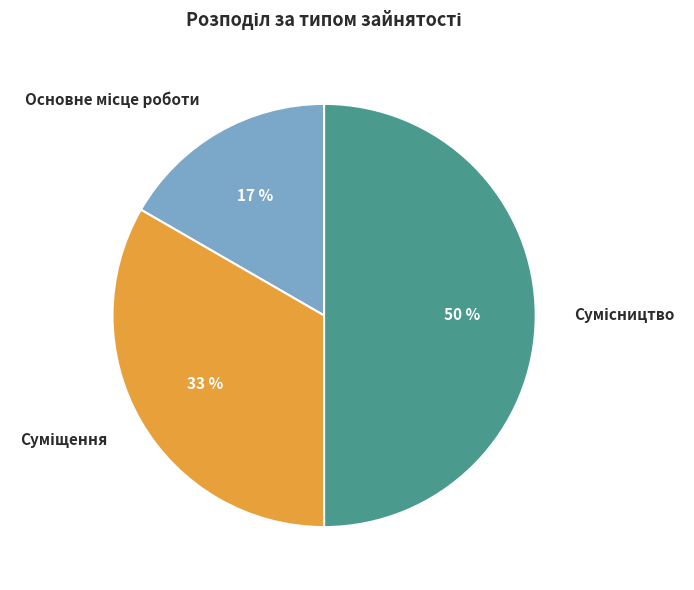

Count the number of slices in the pie.

3